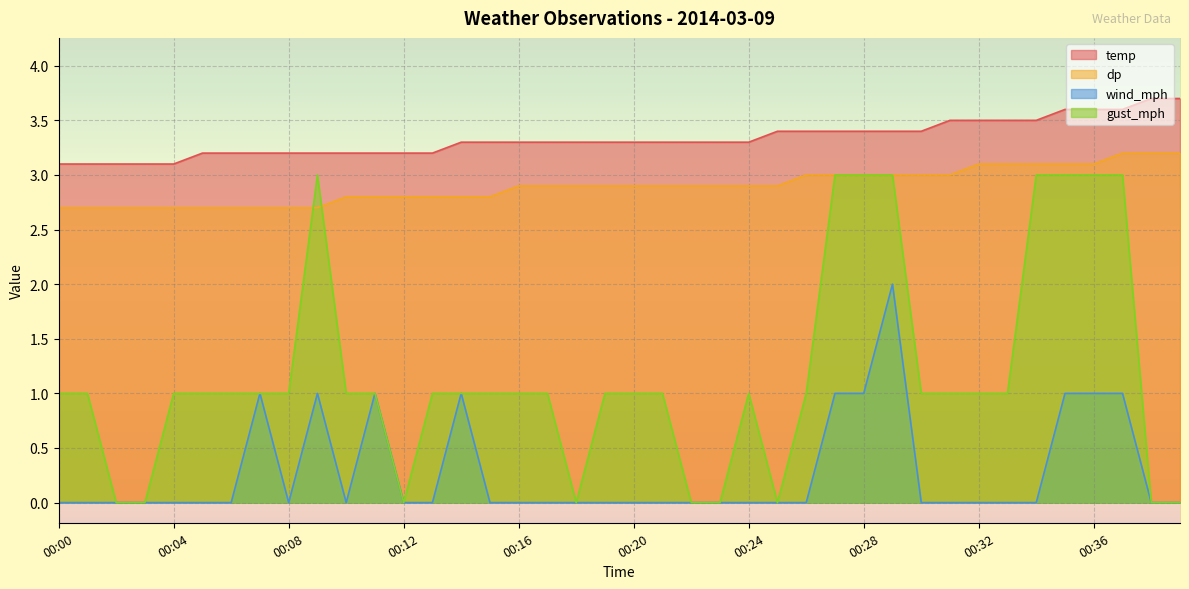

At which label is temp closest to 3?

00:00